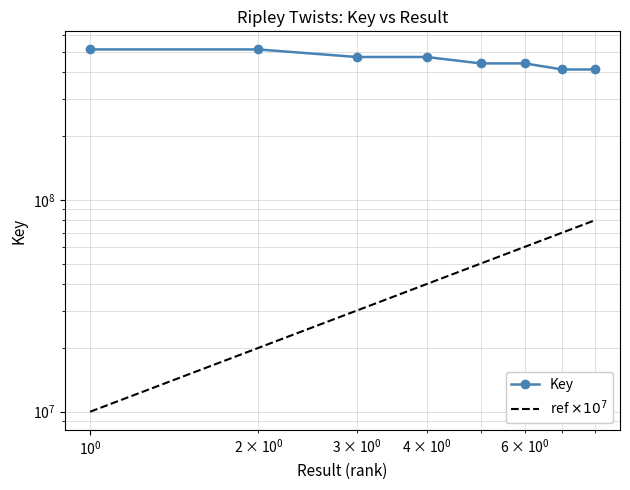

How many categories are shown in the chart?

8